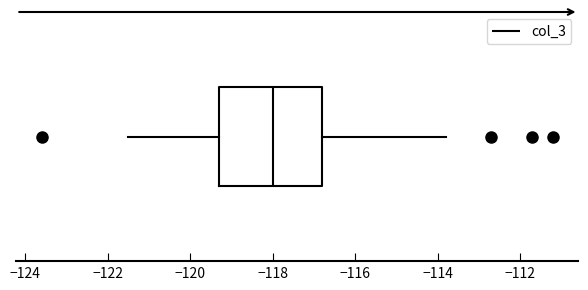

Transcribe this box plot: give where the median line is, the range the box spans, and where the two whiskers end, as read against the x-axis. The values are not printed on the chart, so give them approximately, as read against the axis.

median -118.0, box -119.2 to -116.8, whiskers -121.4 to -113.8